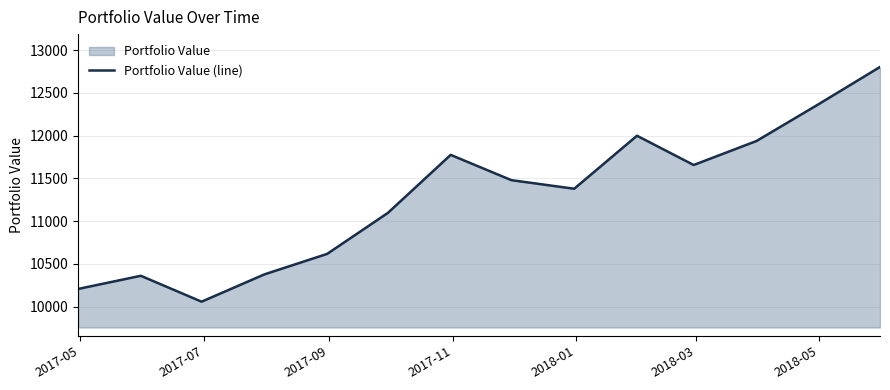

What is the greatest value displayed?

12802.8